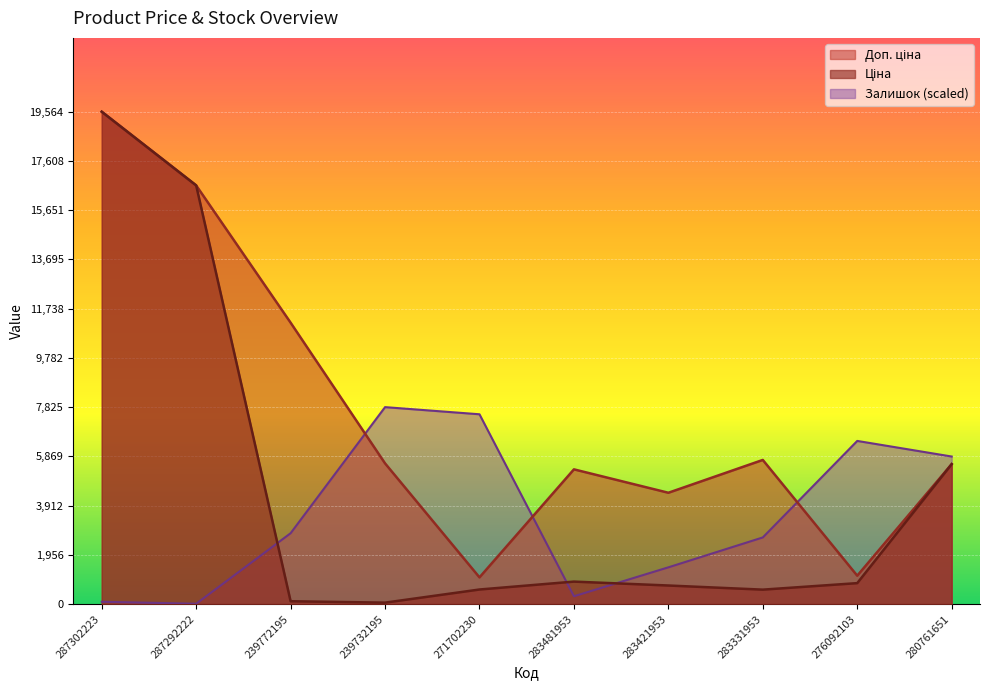

What is the maximum value shown in the chart?

19564.9